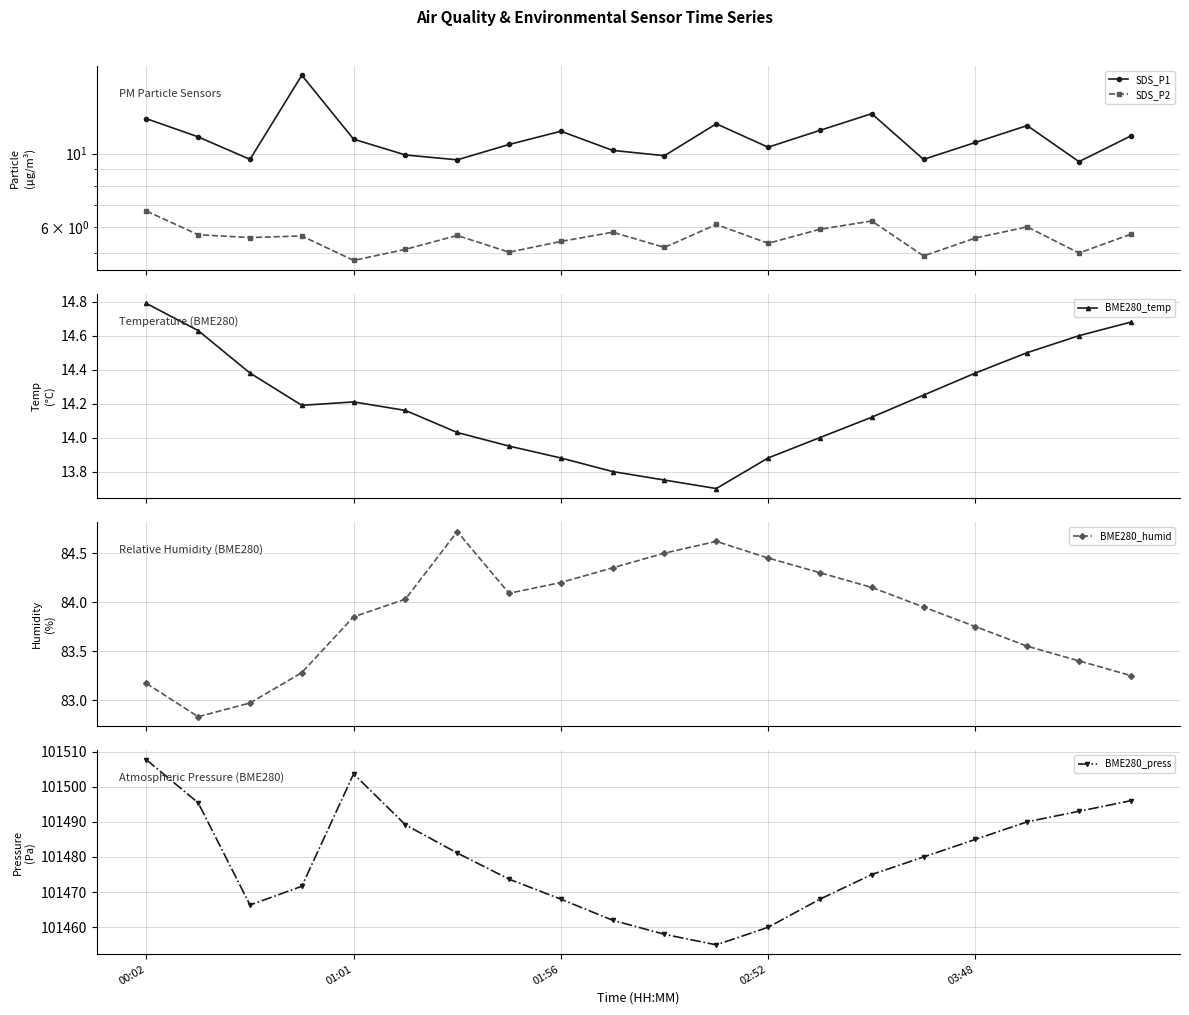

What is the average value of the SDS_P2 series?

5.6